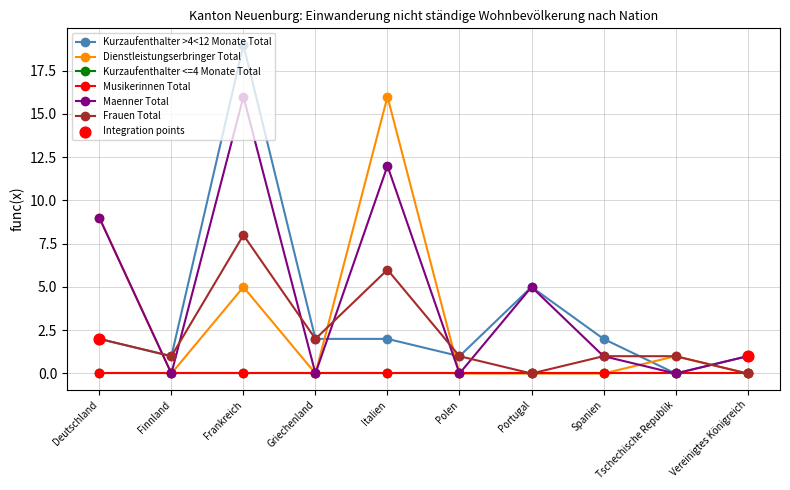

Does the chart have visible grid lines?

Yes